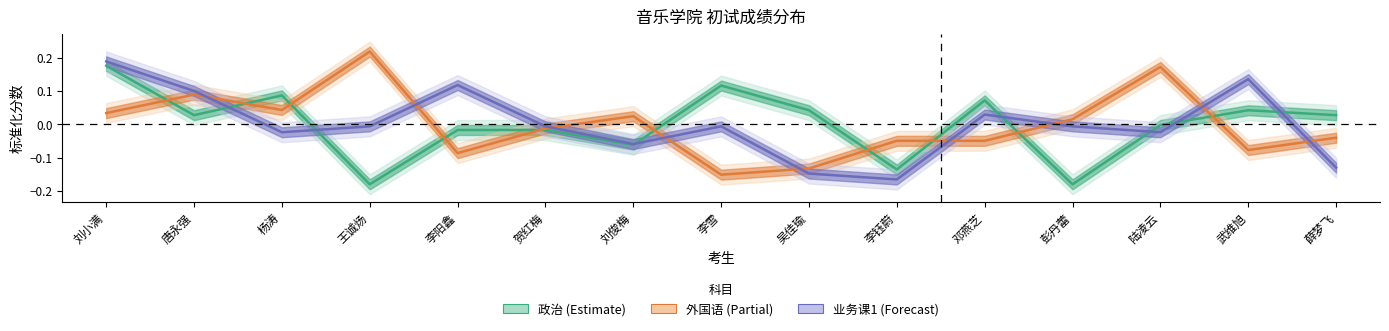

What is the total value across all series at 杨涛?

0.1